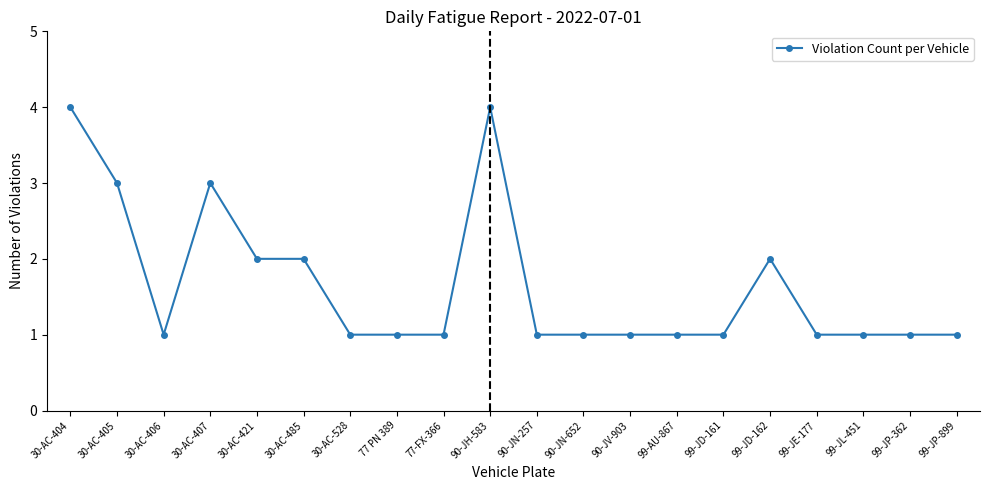

What is the difference between the values at 30-AC-404 and 99-JD-161?

3